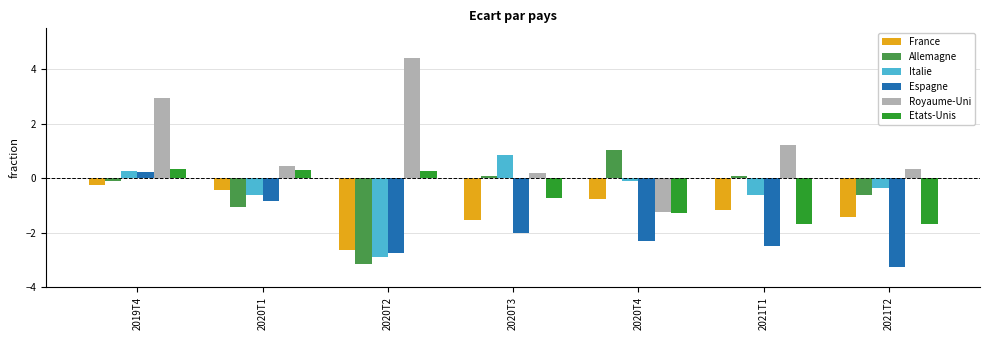

Reading right to left, what are all the values shown in this chart?

France: 2021T2=-1.4	2021T1=-1.2	2020T4=-0.8	2020T3=-1.5	2020T2=-2.7	2020T1=-0.4	2019T4=-0.2
Allemagne: 2021T2=-0.6	2021T1=0.1	2020T4=1.0	2020T3=0.1	2020T2=-3.1	2020T1=-1.1	2019T4=-0.1
Italie: 2021T2=-0.4	2021T1=-0.6	2020T4=-0.1	2020T3=0.9	2020T2=-2.9	2020T1=-0.6	2019T4=0.3
Espagne: 2021T2=-3.3	2021T1=-2.5	2020T4=-2.3	2020T3=-2.0	2020T2=-2.8	2020T1=-0.8	2019T4=0.2
Royaume-Uni: 2021T2=0.3	2021T1=1.2	2020T4=-1.2	2020T3=0.2	2020T2=4.4	2020T1=0.4	2019T4=2.9
Etats-Unis: 2021T2=-1.7	2021T1=-1.7	2020T4=-1.3	2020T3=-0.7	2020T2=0.3	2020T1=0.3	2019T4=0.3